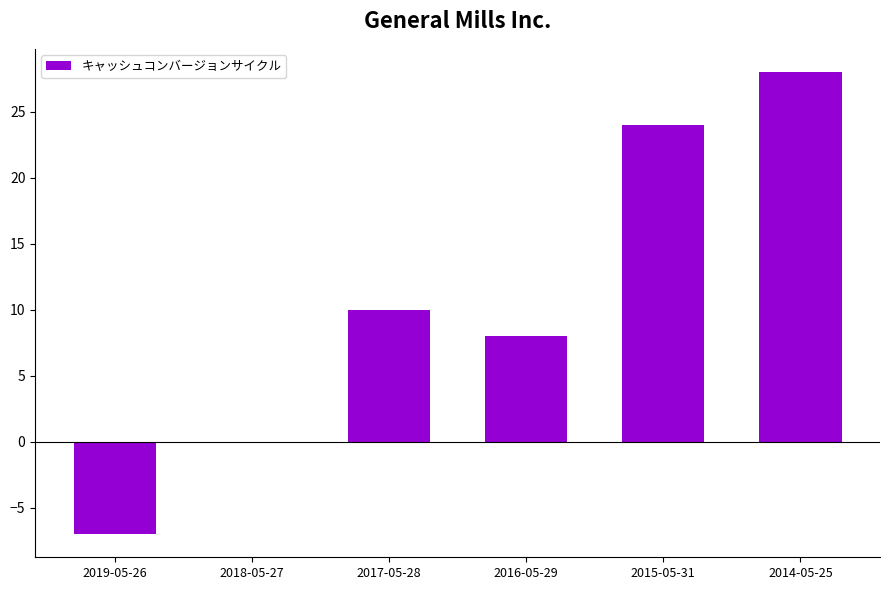

Count the values in the range 0 to 24.

4